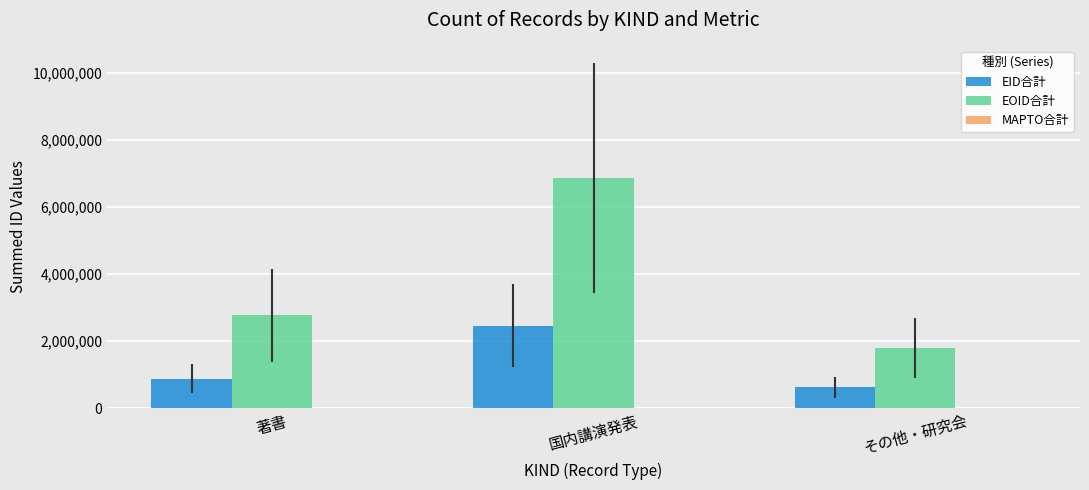

At which category does the chart reach its peak across all series?

国内講演発表